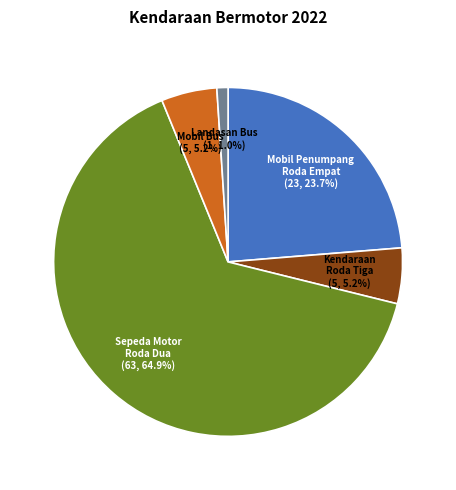

How many segments does this pie chart have?

5